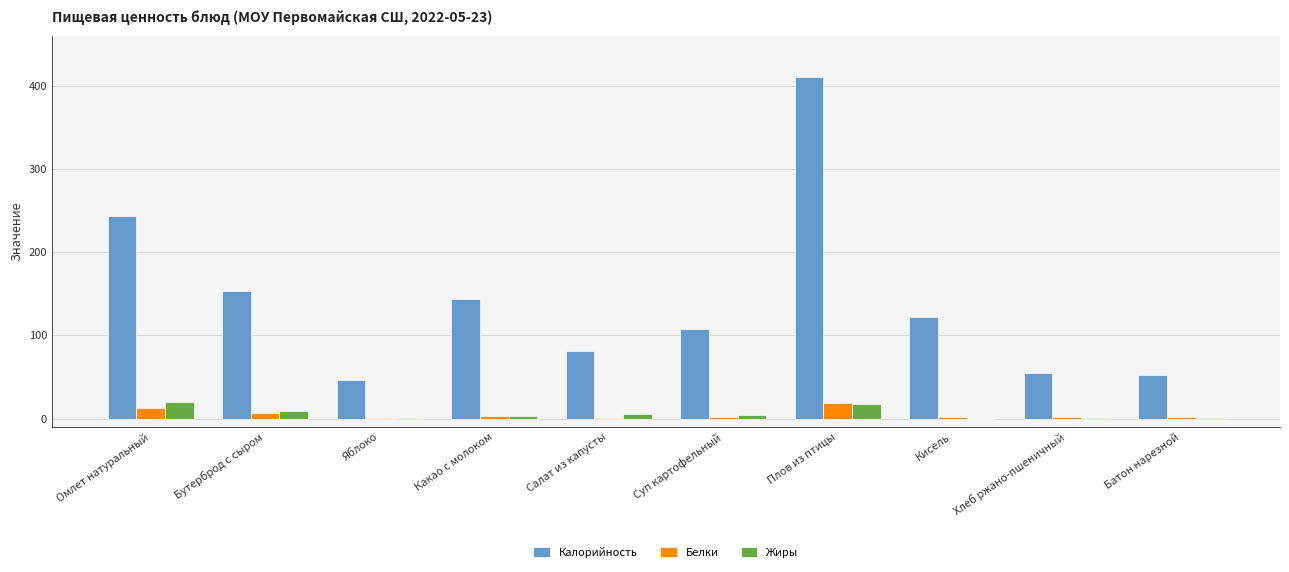

Which category has the highest value across all series?

Плов из птицы